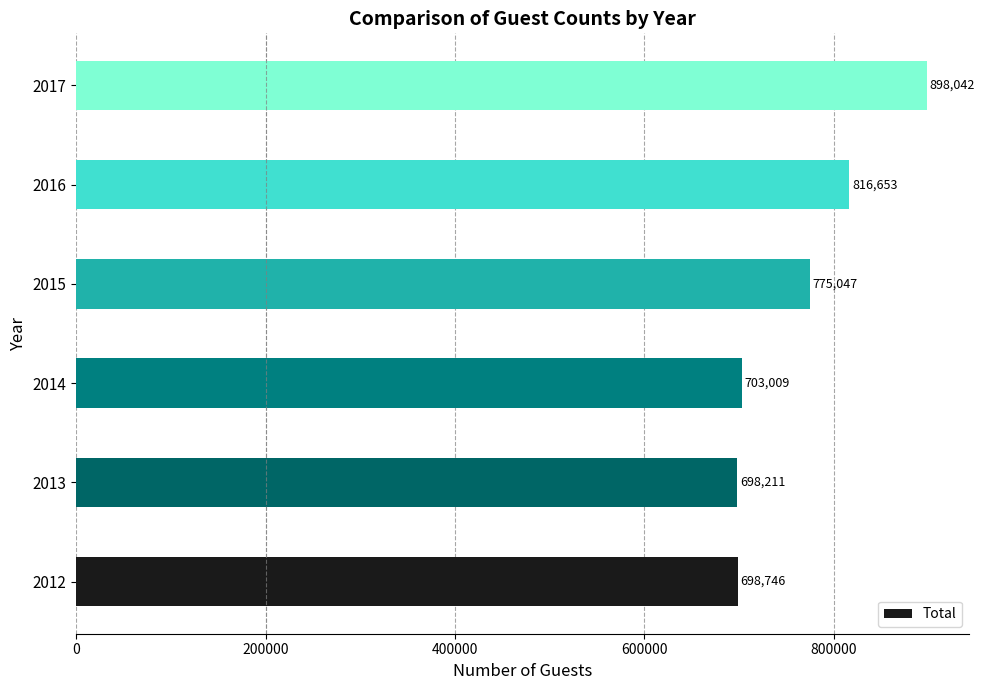

What is the smallest value displayed?

698211